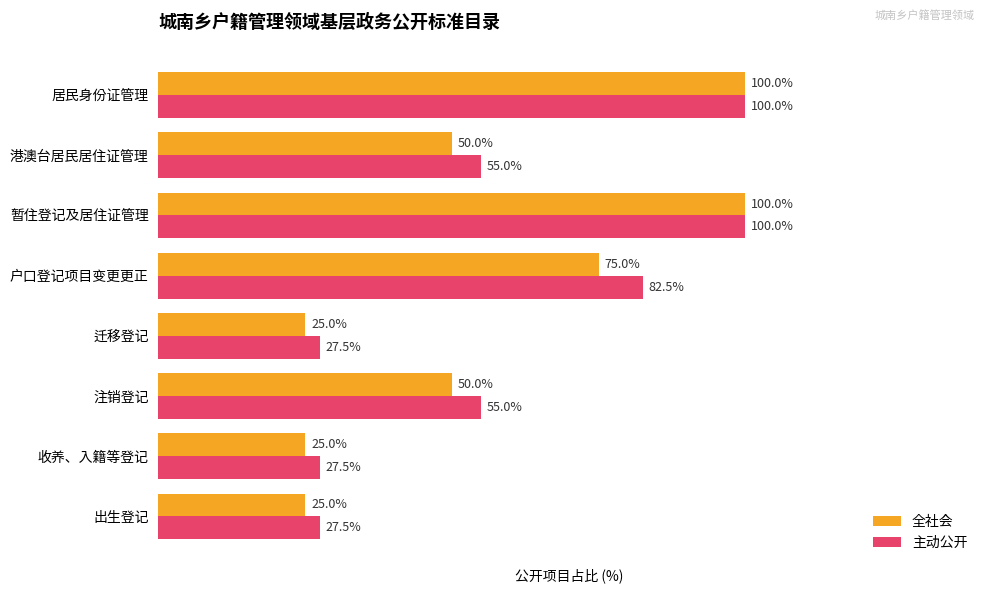

Which series has the widest spread of values?

全社会